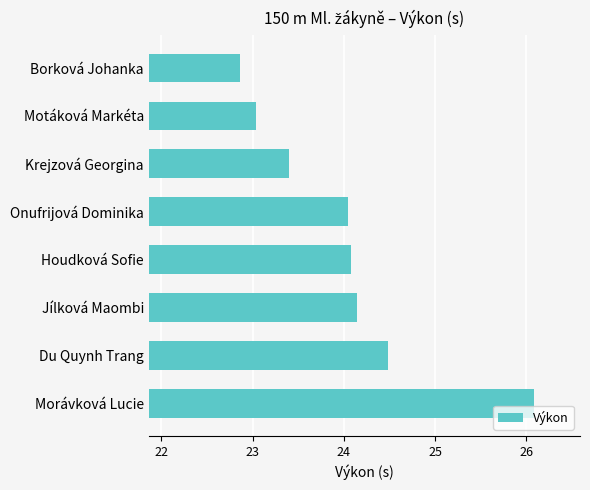

What is the approximate value at Borková Johanka?

22.9